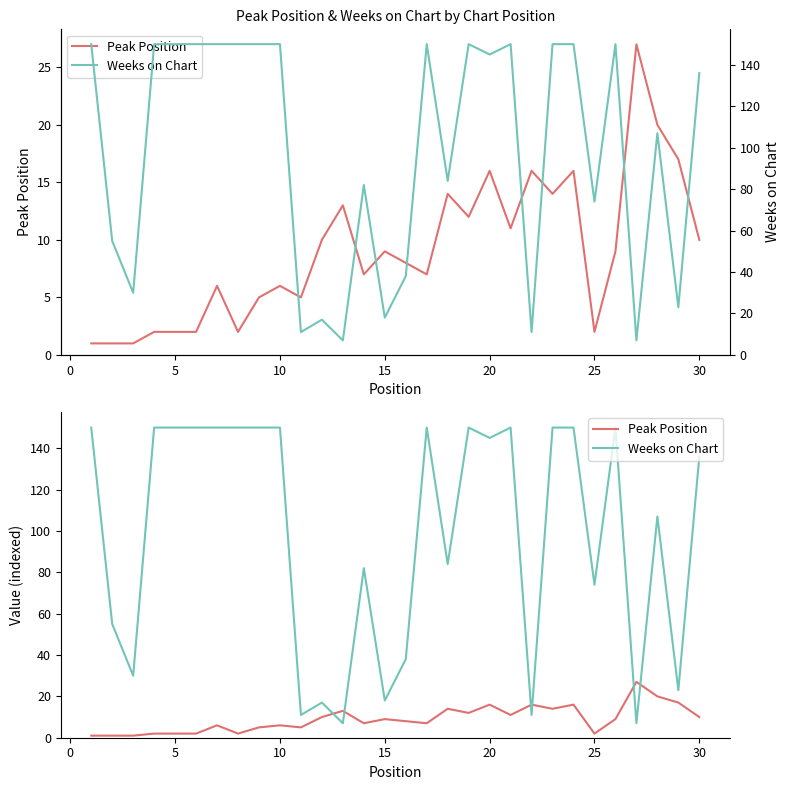

How many intersections are there between Peak Position and Weeks on Chart?

6